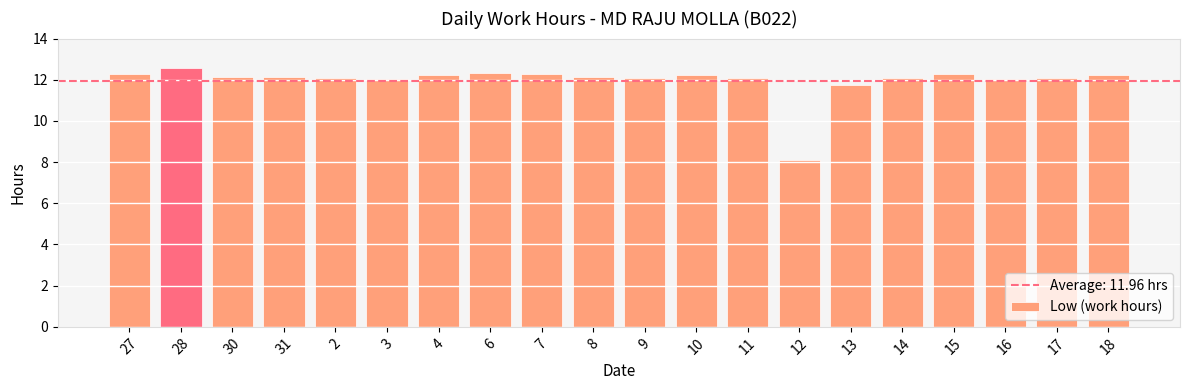

Approximately how many times larger is the value at 2 compared to 12?

1.5